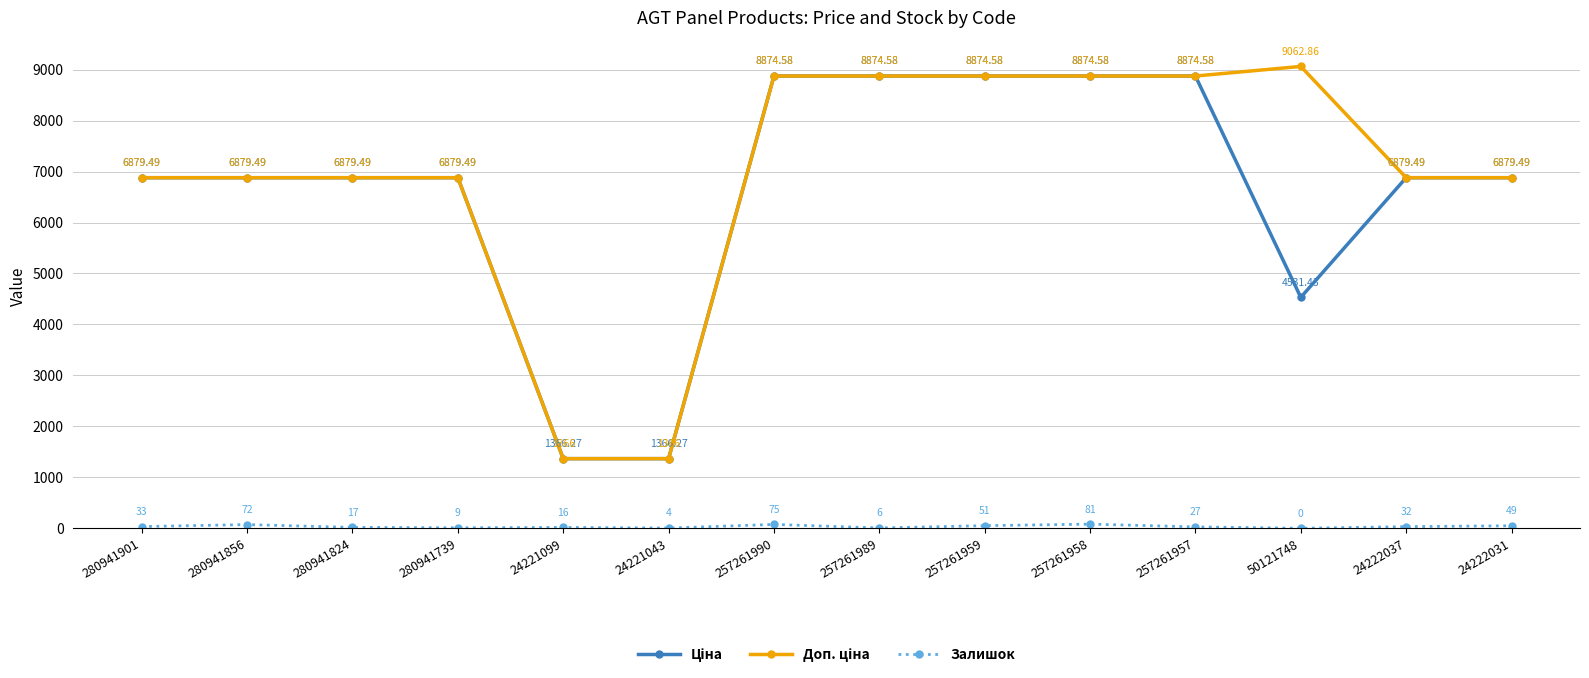

Is this an area chart (filled region under the line)?

No